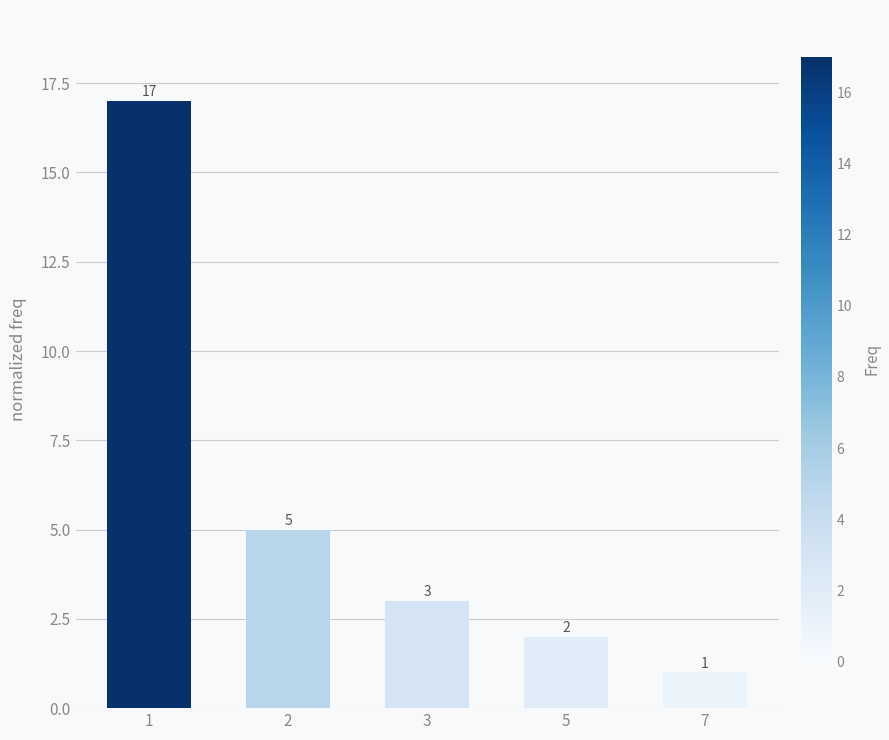

Reading left to right, extract all data points from this chart.

17	5	3	2	1